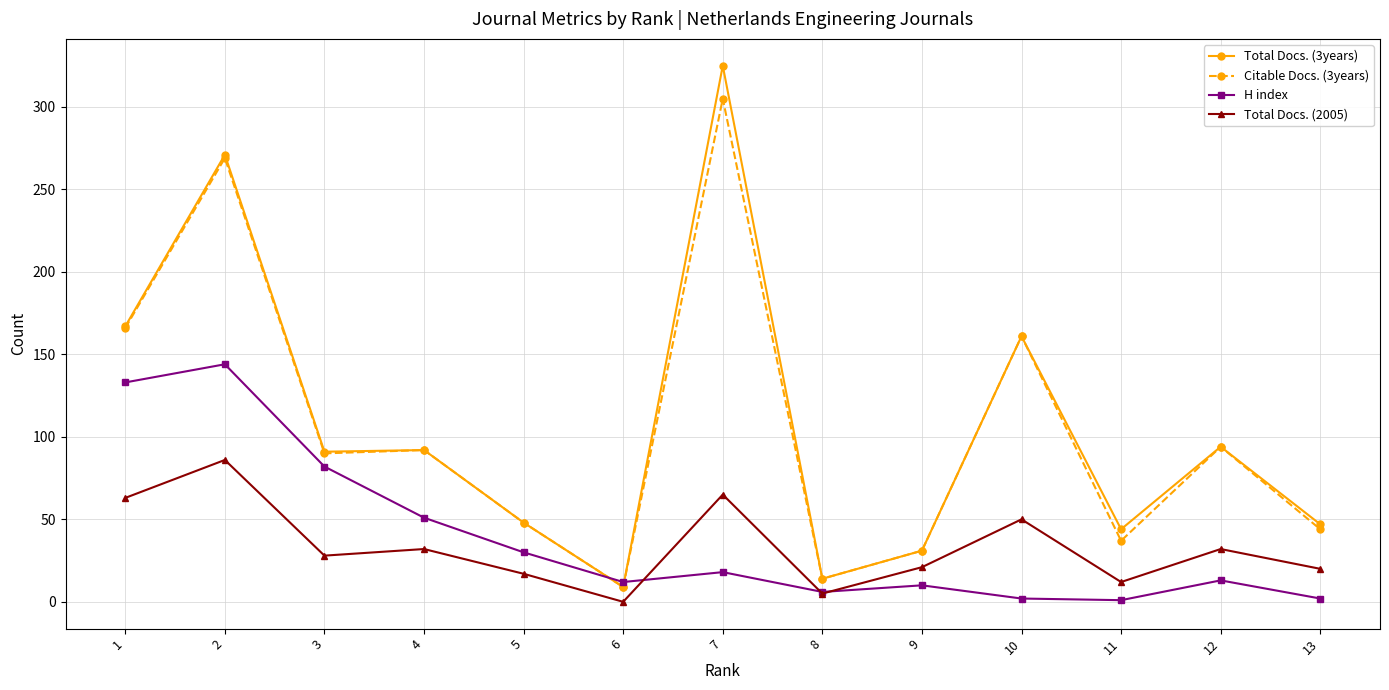

The value of Total Docs. (3years) at 13 is 47. True or false?

True